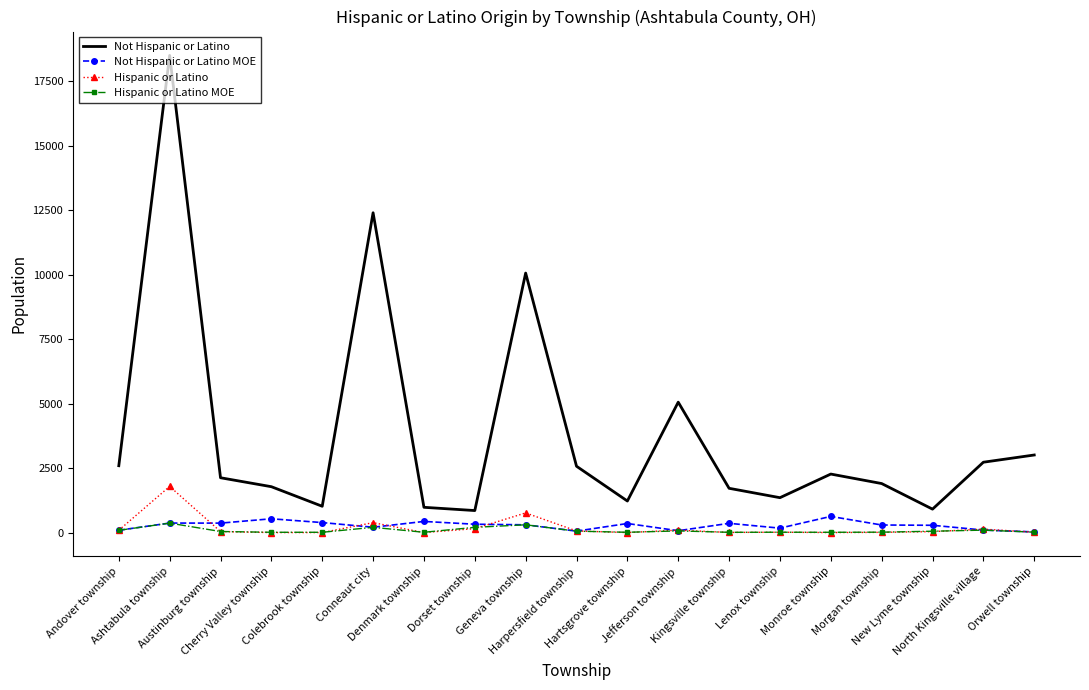

True or false: Hispanic or Latino and Not Hispanic or Latino intersect in this chart.

False